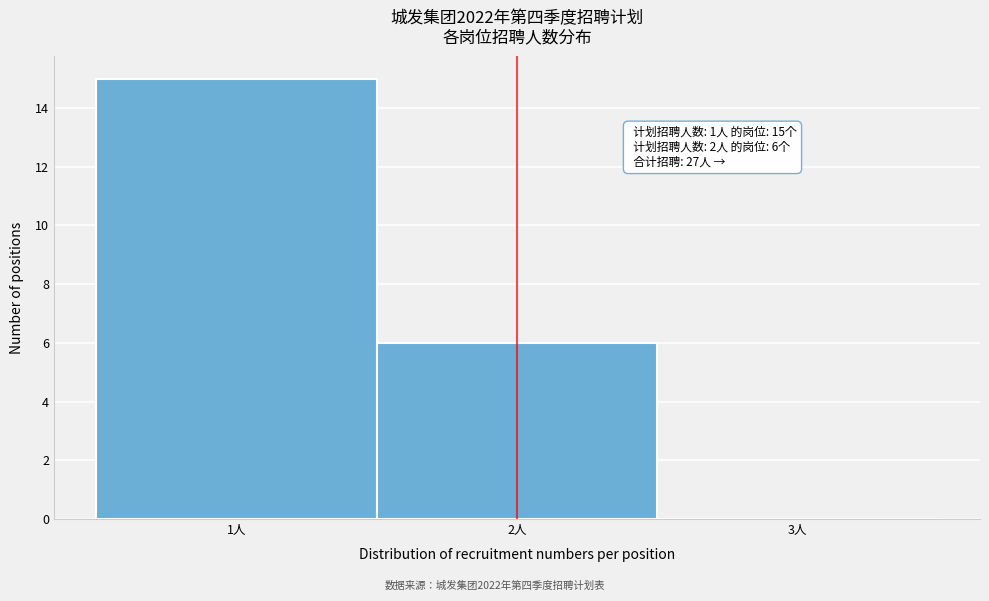

Over which range of the x-axis is the bar tallest?

0.5 to 1.5